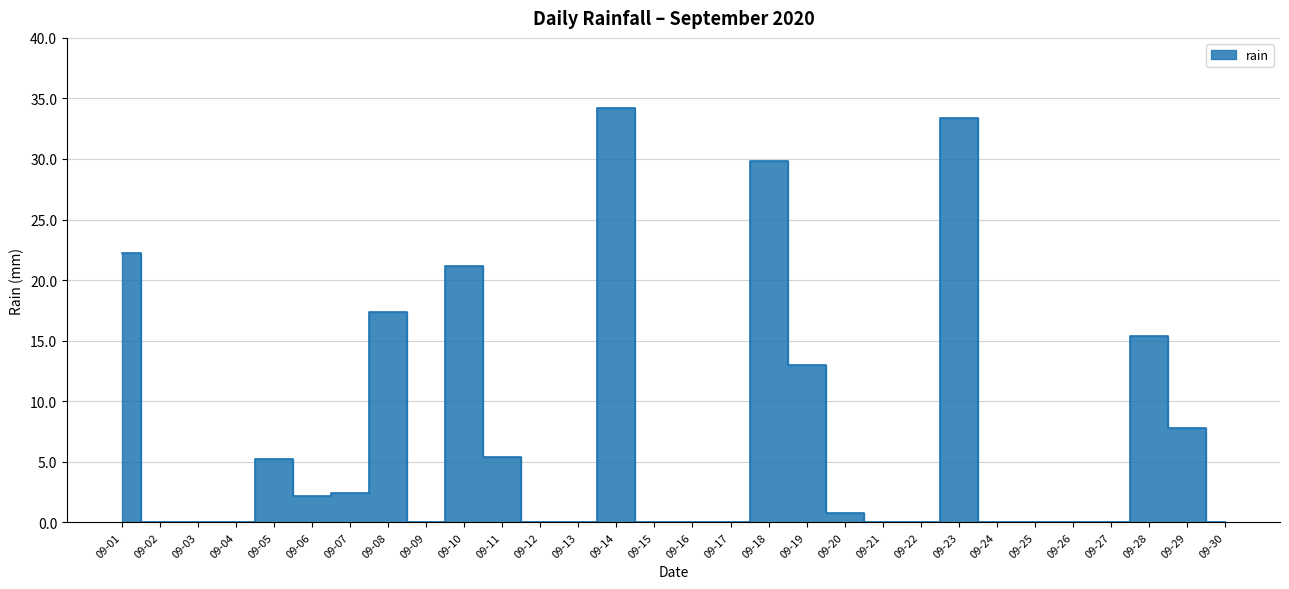

Between 09-23 and 09-07, which is larger?

09-23